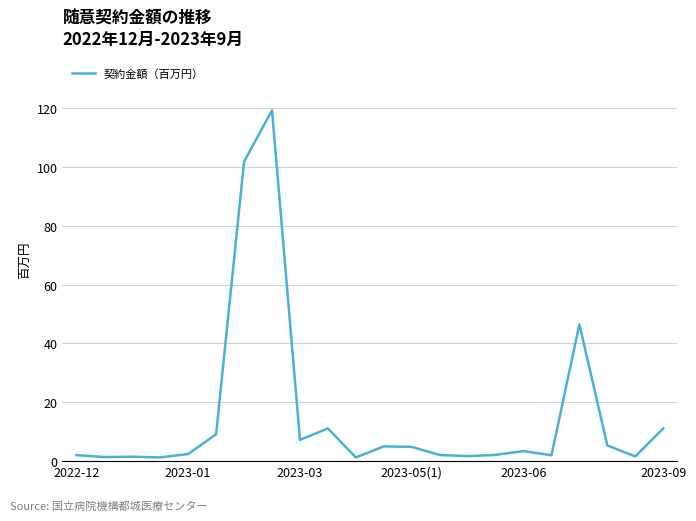

Does the chart have visible grid lines?

Yes